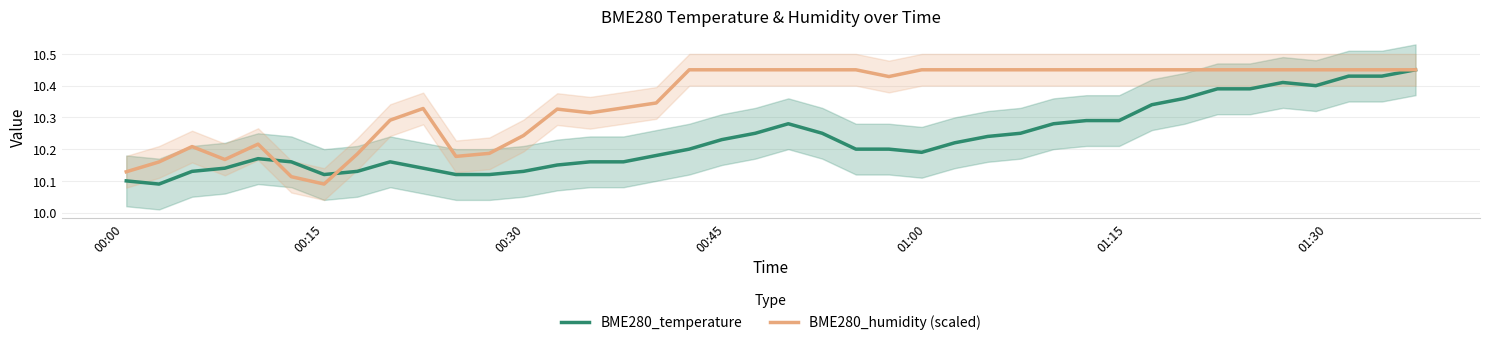

Which series has the largest range (max minus min)?

BME280_temperature